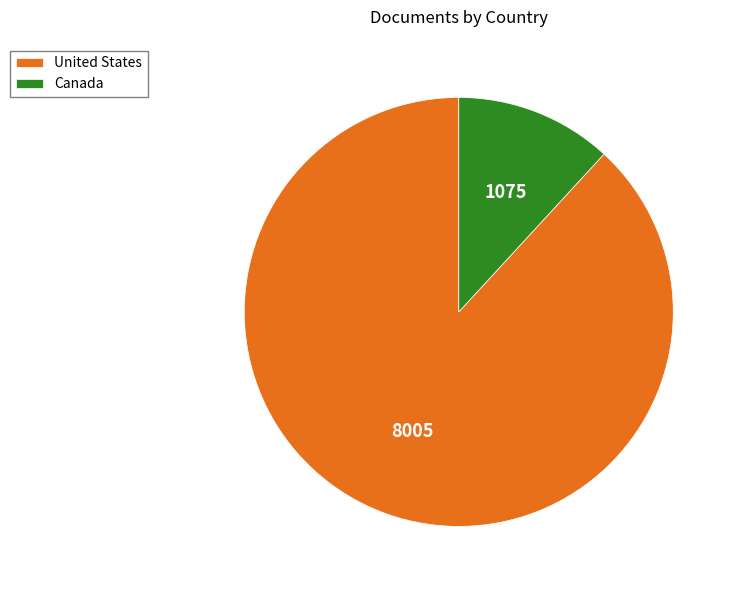

The Canada slice represents 18% of the pie. True or false?

False